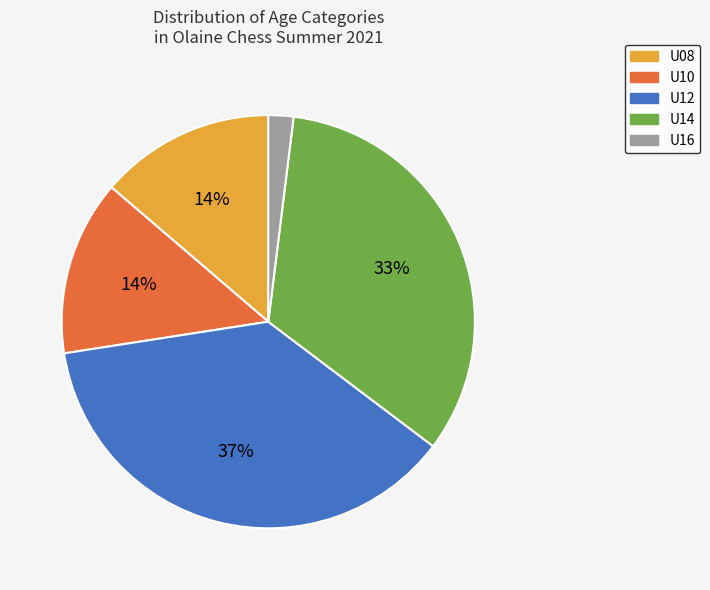

Does U08 represent more than half of the total?

No